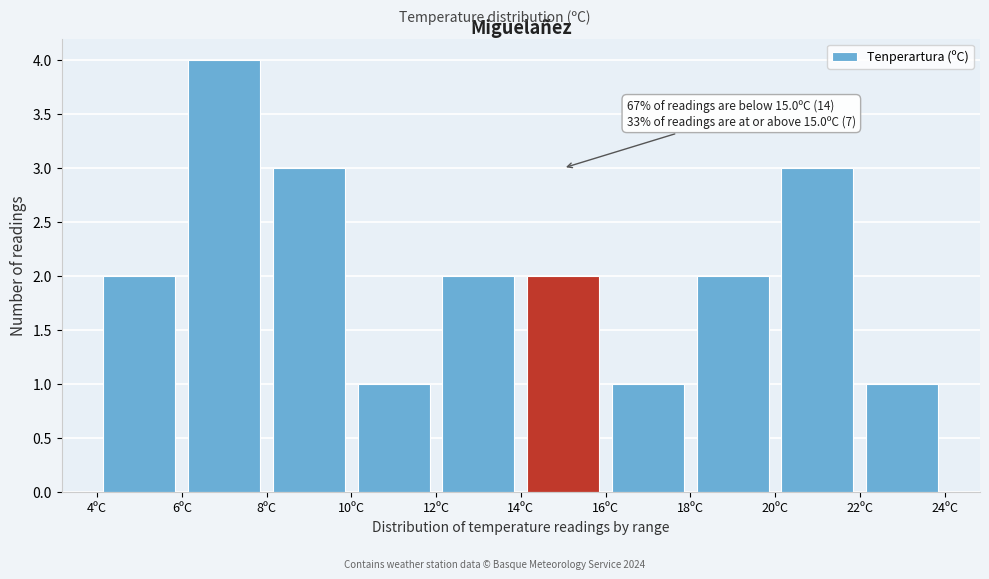

Over which range of the x-axis is the bar tallest?

6 to 8